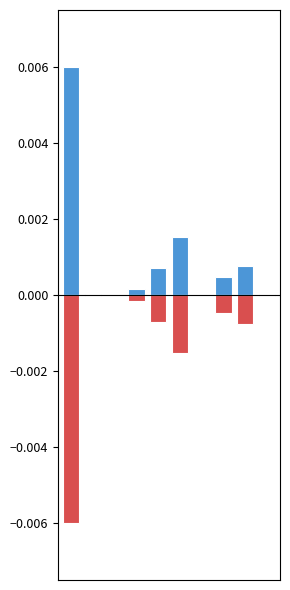

List the series in order of their overall mean, highest first.

Hmotnost celk.(t), Dem. hmotnost celk.(t)